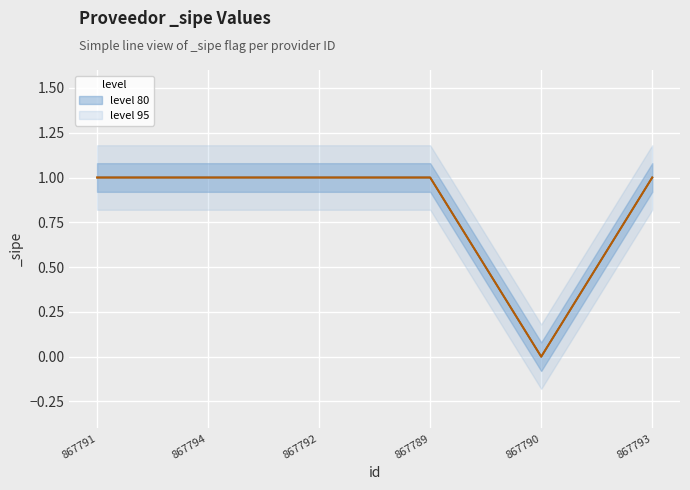

Reading left to right, what are all the values shown in this chart?

1	1	1	1	0	1